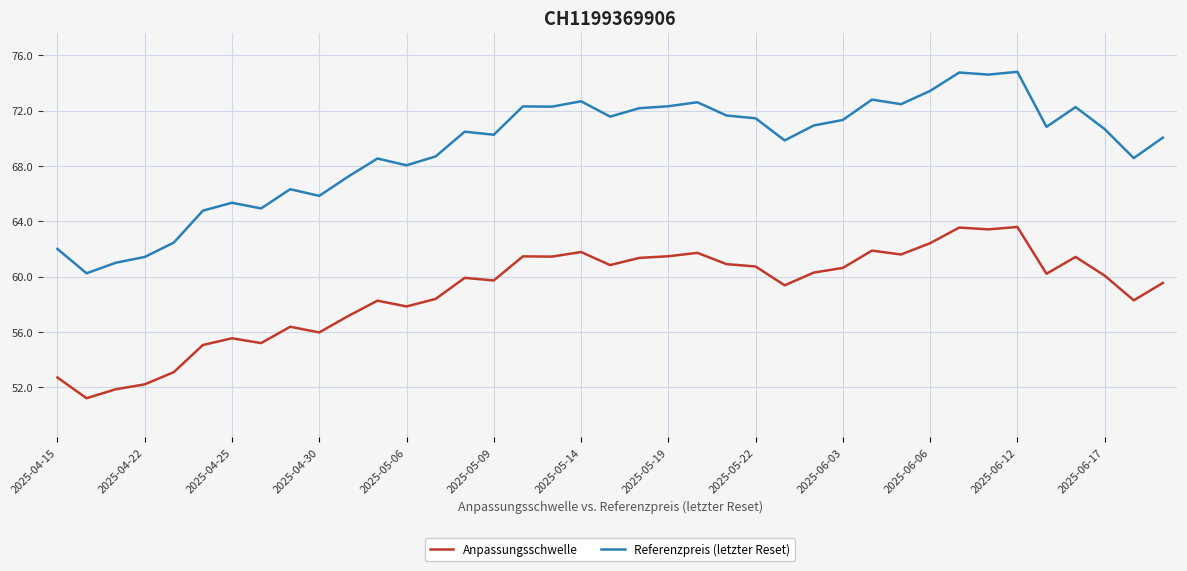

What is the minimum value for Anpassungsschwelle?

51.2